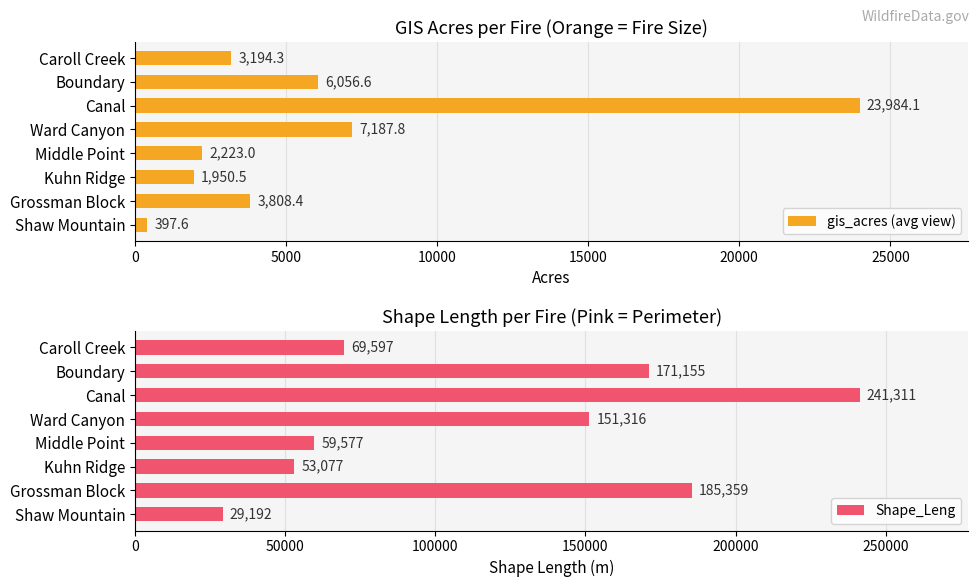

The value of gis_acres (avg view) at Canal is 23984.1. True or false?

True